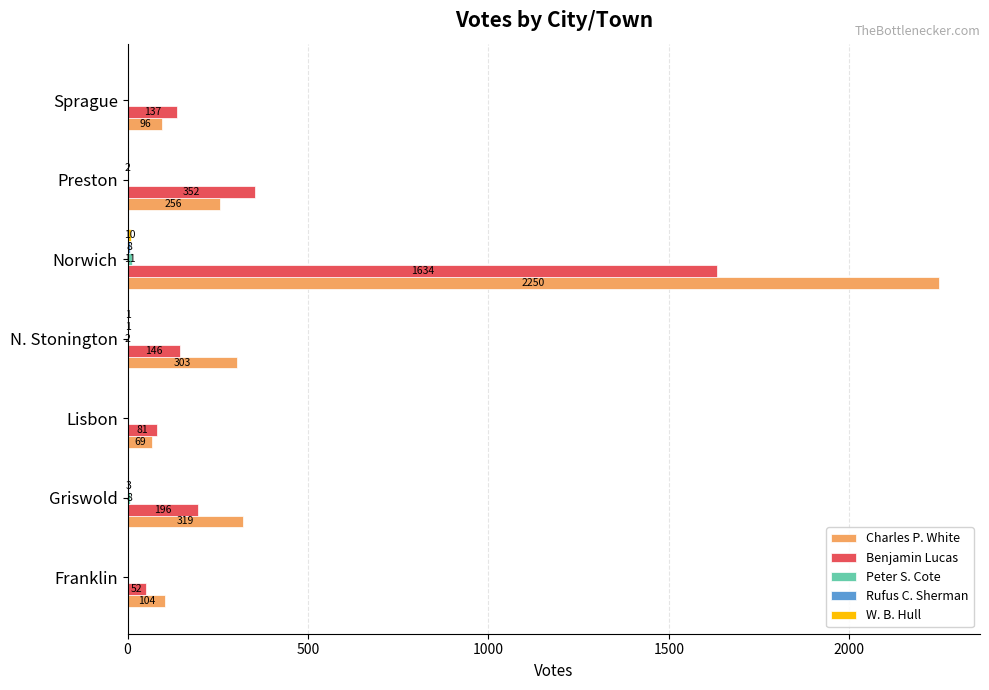

Is it true that Benjamin Lucas equals 1634 at Norwich?

True